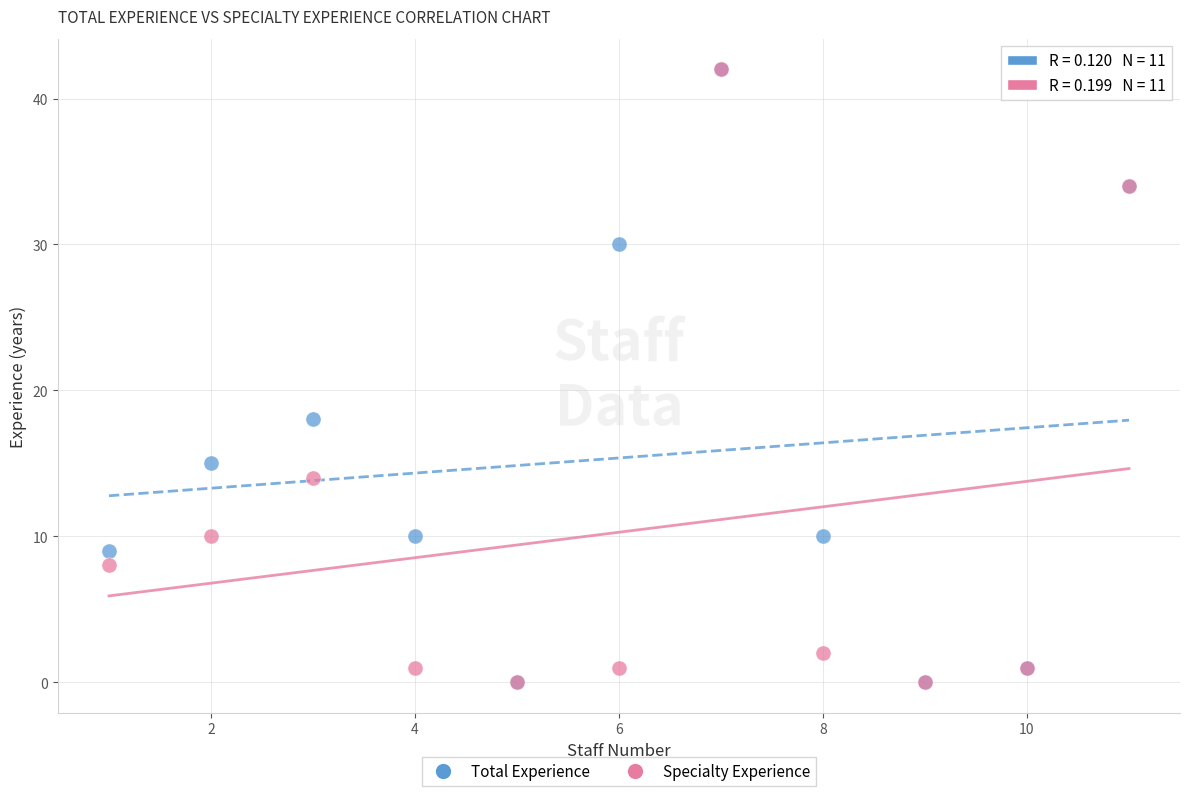

In the Total Experience series, what Y value is closest to 21?

18